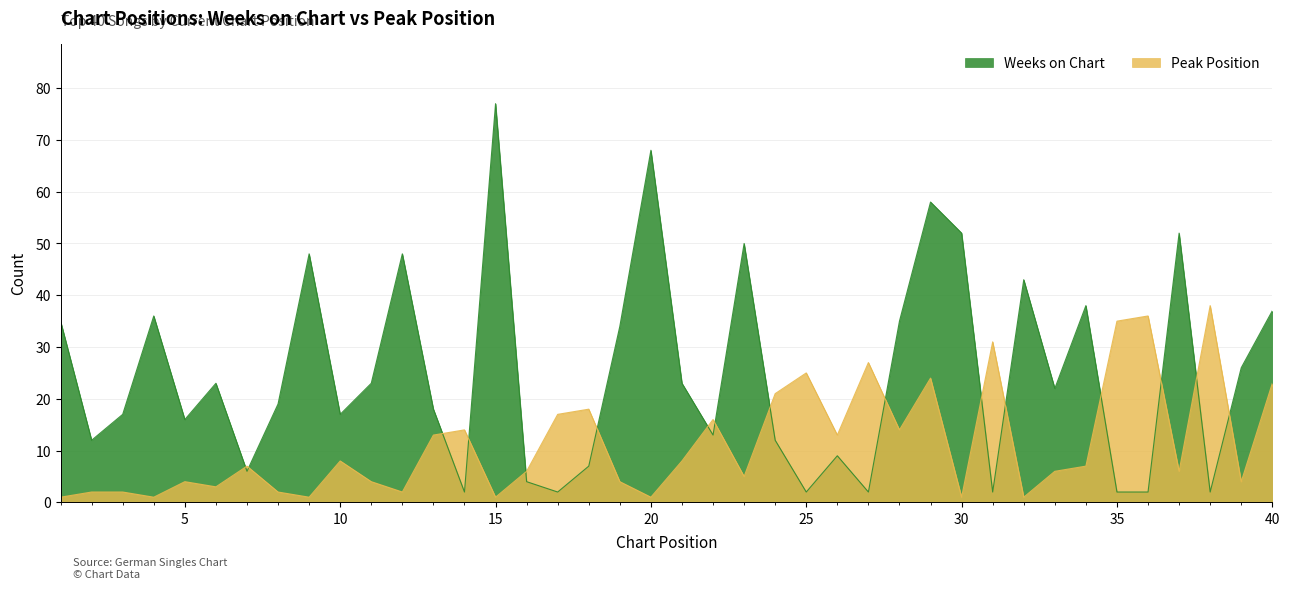

Reading left to right, transcribe all the data shown in this chart.

Weeks on Chart: 1=35	2=12	3=17	4=36	5=16	6=23	7=6	8=19	9=48	10=17	11=23	12=48	13=18	14=2	15=77	16=4	17=2	18=7	19=34	20=68	21=23	22=13	23=50	24=12	25=2	26=9	27=2	28=35	29=58	30=52	31=2	32=43	33=22	34=38	35=2	36=2	37=52	38=2	39=26	40=37
Peak Position: 1=1	2=2	3=2	4=1	5=4	6=3	7=7	8=2	9=1	10=8	11=4	12=2	13=13	14=14	15=1	16=6	17=17	18=18	19=4	20=1	21=8	22=16	23=5	24=21	25=25	26=13	27=27	28=14	29=24	30=1	31=31	32=1	33=6	34=7	35=35	36=36	37=6	38=38	39=4	40=23